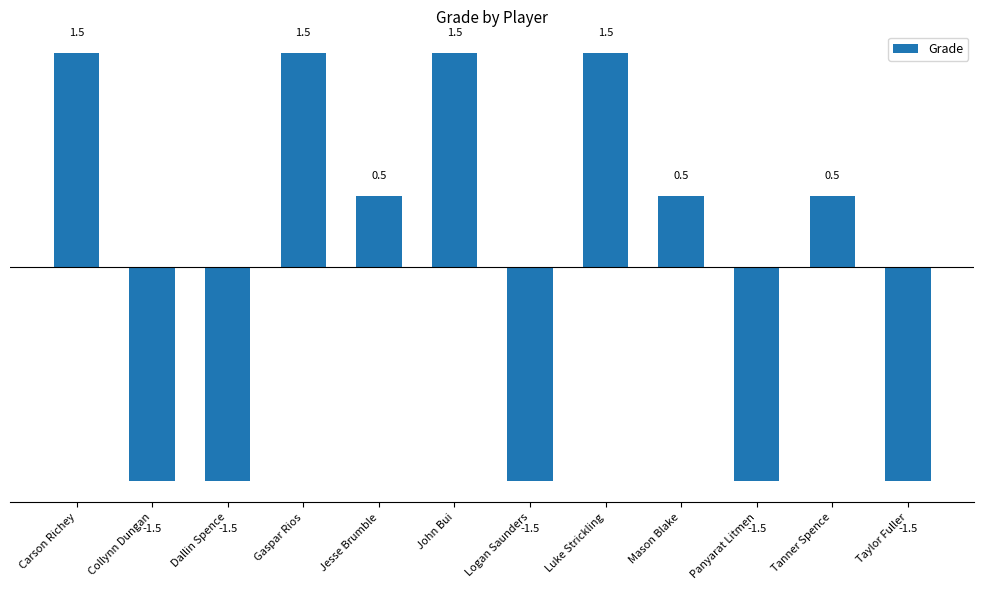

Is it true that the value at Jesse Brumble is 0.5?

True